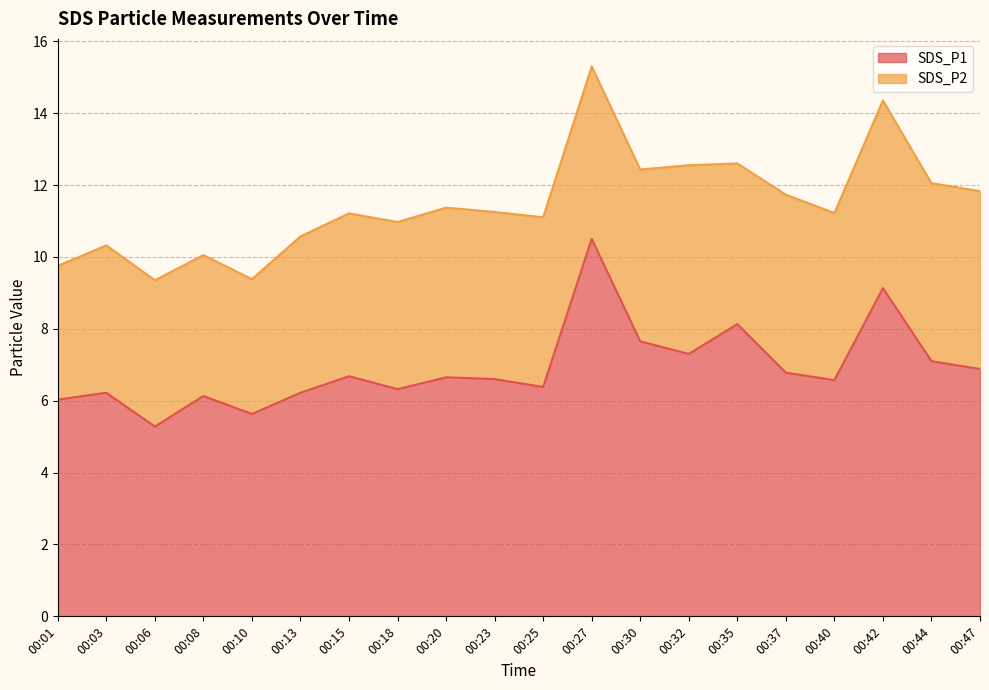

Rank the categories by value from highest to lowest.

00:27, 00:42, 00:35, 00:30, 00:32, 00:44, 00:47, 00:37, 00:15, 00:20, 00:23, 00:40, 00:25, 00:18, 00:03, 00:13, 00:08, 00:01, 00:10, 00:06